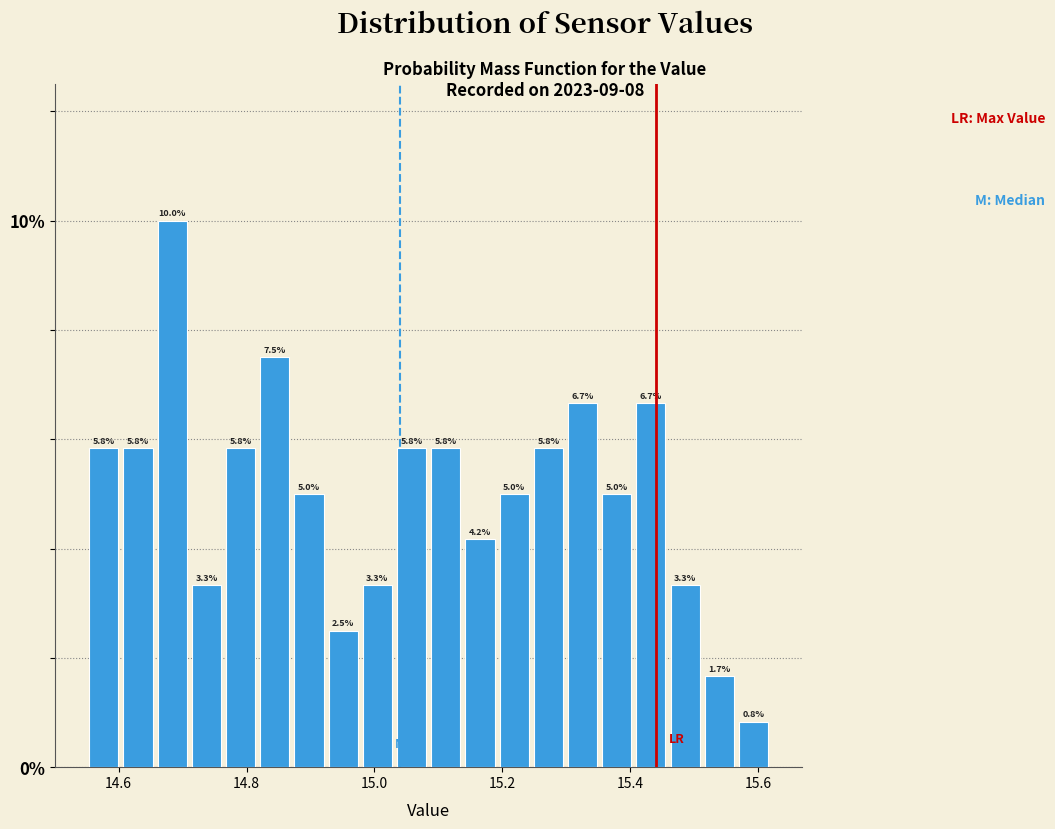

Read against the x-axis, roughly where is the centre of the tallest bar?

14.68